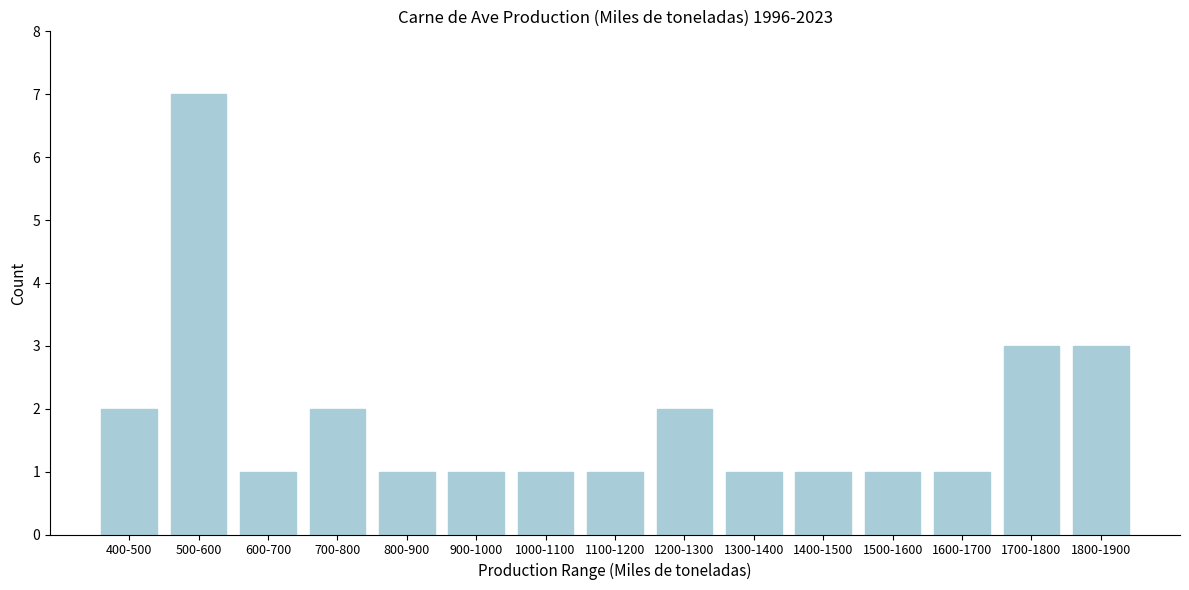

Reading right to left, extract all data points from this chart.

3	3	1	1	1	1	2	1	1	1	1	2	1	7	2